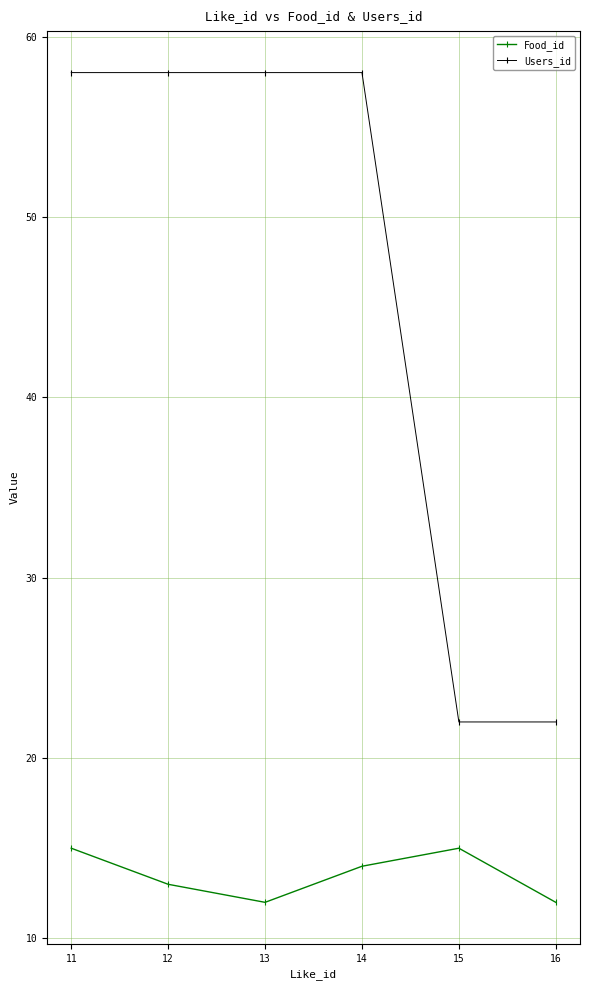

True or false: Food_id has more than 2 interior local peaks.

False